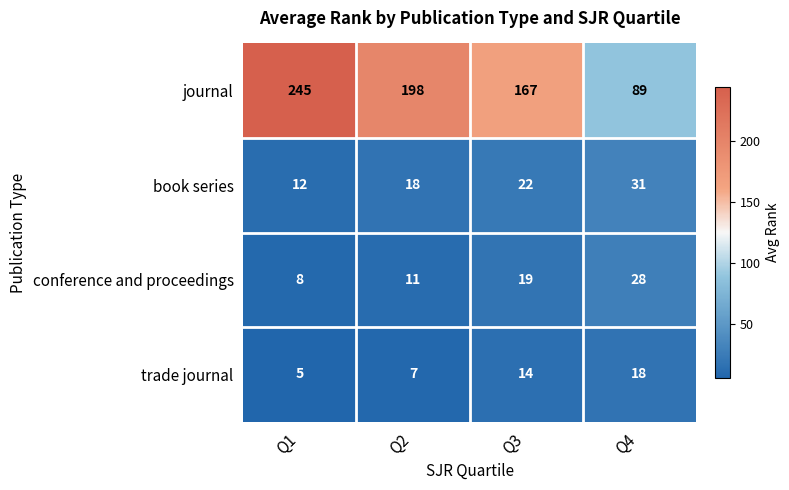

Reading left to right, transcribe all the data shown in this chart.

journal: 245	198	167	89
book series: 12	18	22	31
conference and proceedings: 8	11	19	28
trade journal: 5	7	14	18